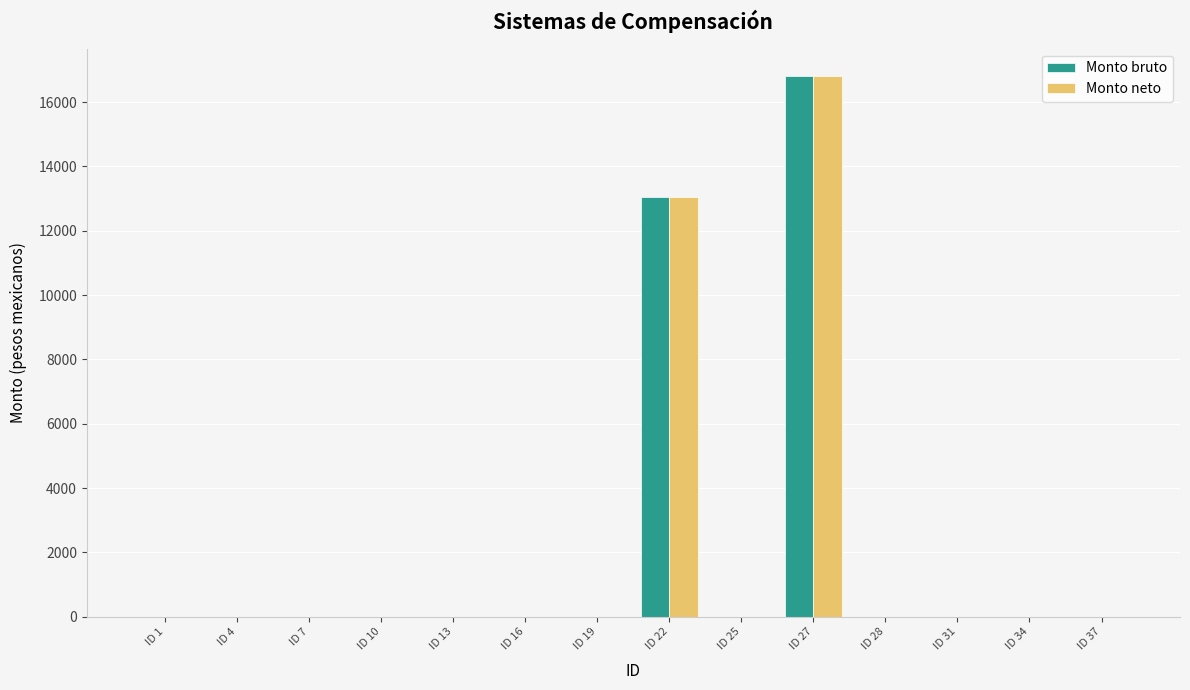

What is the sum of all Monto neto values?

29860.8